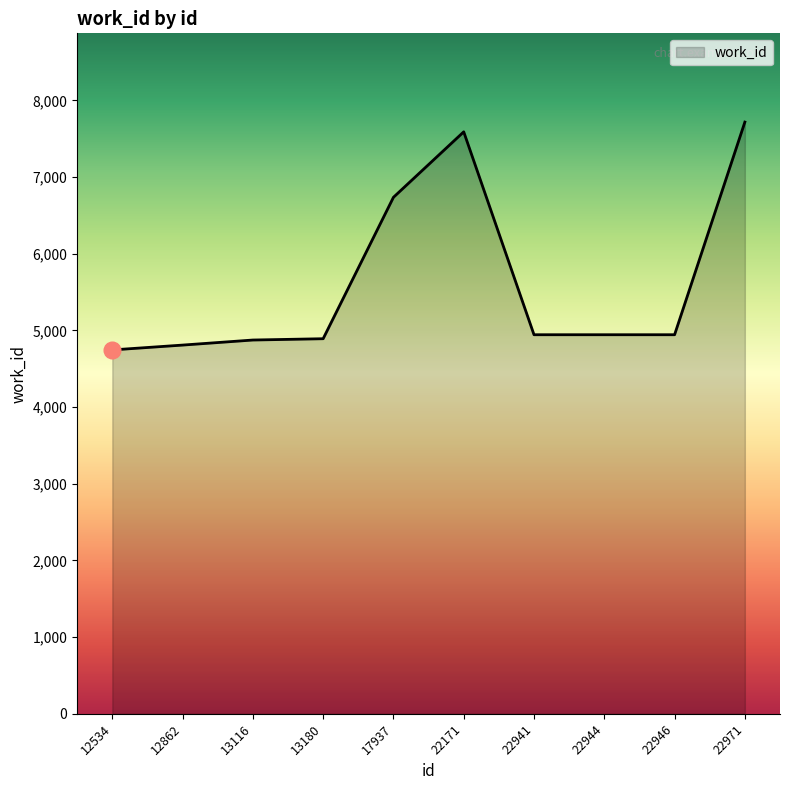

True or false: the data shows 4775 at 22171.

False